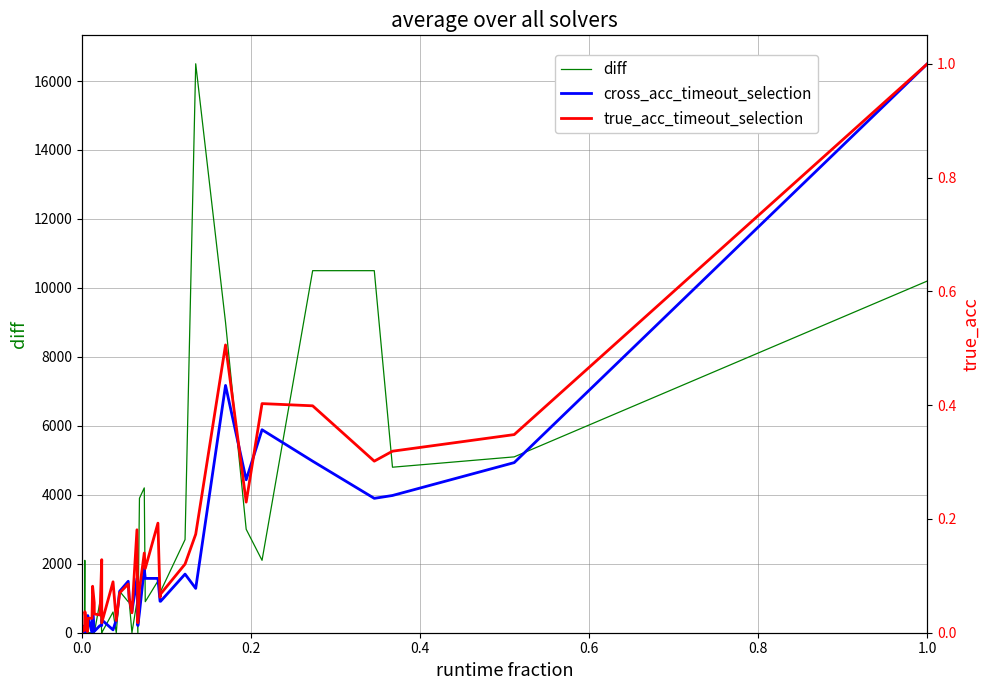

What is the highest value of the true_acc_timeout_selection series?

1.0